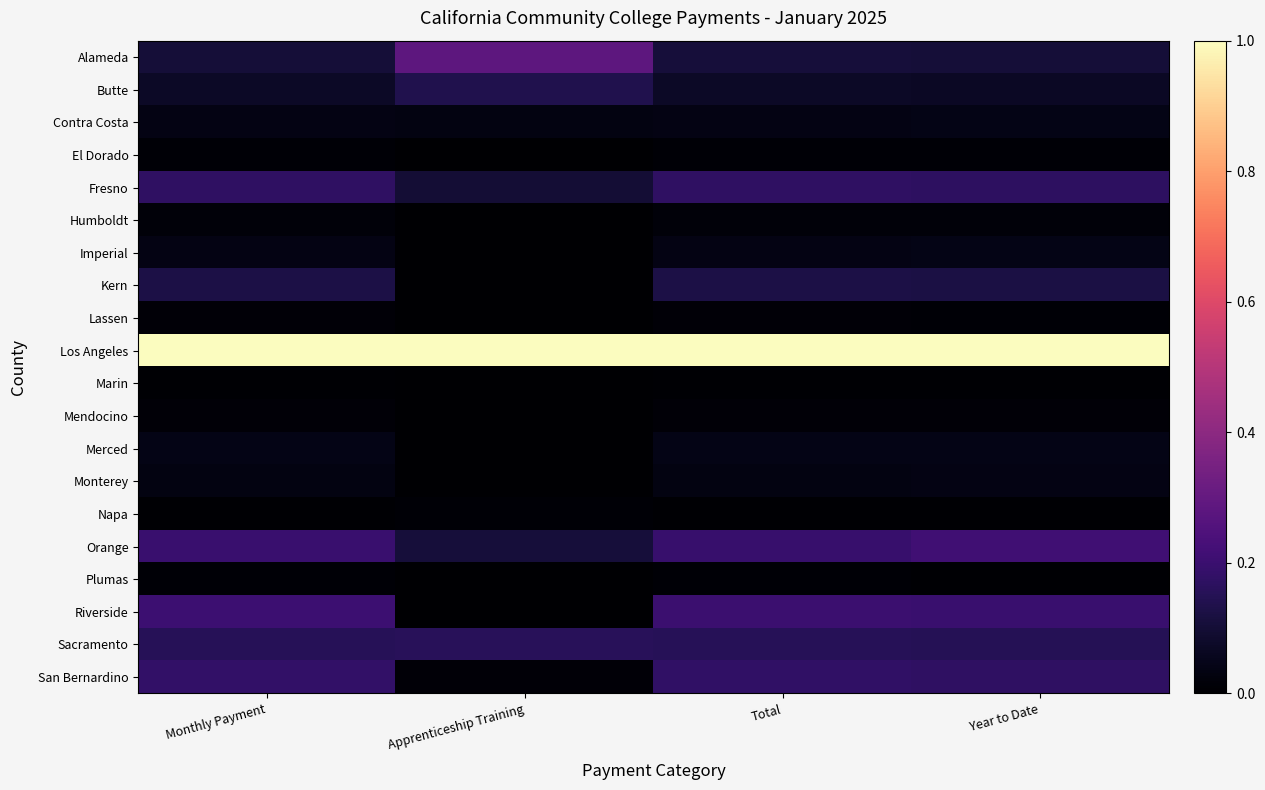

Reading left to right, list all the values displayed in this chart.

Alameda: Monthly Payment=0.1	Apprenticeship Training=0.3	Total=0.1	Year to Date=0.1
Butte: Monthly Payment=0.1	Apprenticeship Training=0.1	Total=0.1	Year to Date=0.1
Contra Costa: Monthly Payment=0.0	Apprenticeship Training=0.0	Total=0.0	Year to Date=0.0
El Dorado: Monthly Payment=0.0	Apprenticeship Training=0.0	Total=0.0	Year to Date=0.0
Fresno: Monthly Payment=0.2	Apprenticeship Training=0.1	Total=0.2	Year to Date=0.2
Humboldt: Monthly Payment=0.0	Apprenticeship Training=0.0	Total=0.0	Year to Date=0.0
Imperial: Monthly Payment=0.0	Apprenticeship Training=0.0	Total=0.0	Year to Date=0.0
Kern: Monthly Payment=0.1	Apprenticeship Training=0.0	Total=0.1	Year to Date=0.1
Lassen: Monthly Payment=0.0	Apprenticeship Training=0.0	Total=0.0	Year to Date=0.0
Los Angeles: Monthly Payment=1.0	Apprenticeship Training=1.0	Total=1.0	Year to Date=1.0
Marin: Monthly Payment=0.0	Apprenticeship Training=0.0	Total=0.0	Year to Date=0.0
Mendocino: Monthly Payment=0.0	Apprenticeship Training=0.0	Total=0.0	Year to Date=0.0
Merced: Monthly Payment=0.0	Apprenticeship Training=0.0	Total=0.0	Year to Date=0.0
Monterey: Monthly Payment=0.0	Apprenticeship Training=0.0	Total=0.0	Year to Date=0.0
Napa: Monthly Payment=0.0	Apprenticeship Training=0.0	Total=0.0	Year to Date=0.0
Orange: Monthly Payment=0.2	Apprenticeship Training=0.1	Total=0.2	Year to Date=0.2
Plumas: Monthly Payment=0.0	Apprenticeship Training=0.0	Total=0.0	Year to Date=0.0
Riverside: Monthly Payment=0.2	Apprenticeship Training=0.0	Total=0.2	Year to Date=0.2
Sacramento: Monthly Payment=0.2	Apprenticeship Training=0.2	Total=0.2	Year to Date=0.2
San Bernardino: Monthly Payment=0.2	Apprenticeship Training=0.0	Total=0.2	Year to Date=0.2